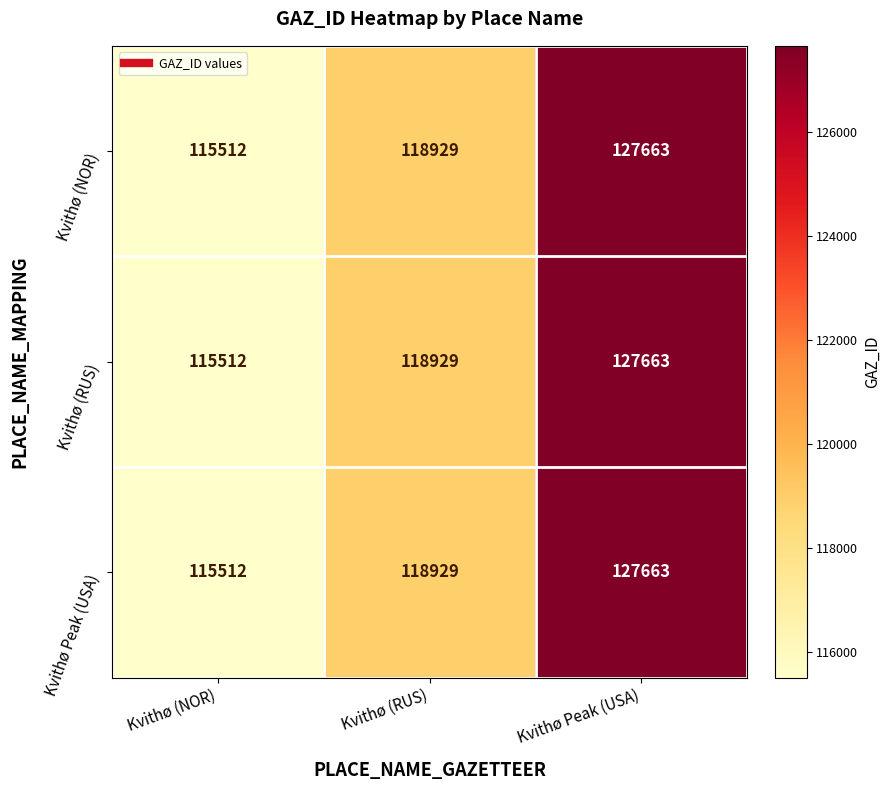

At which category is the sum across all series the highest?

Kvithø Peak (USA)